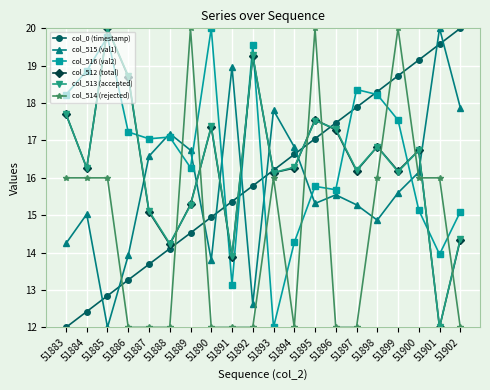

What is the total value across all series at 51889?

98.1